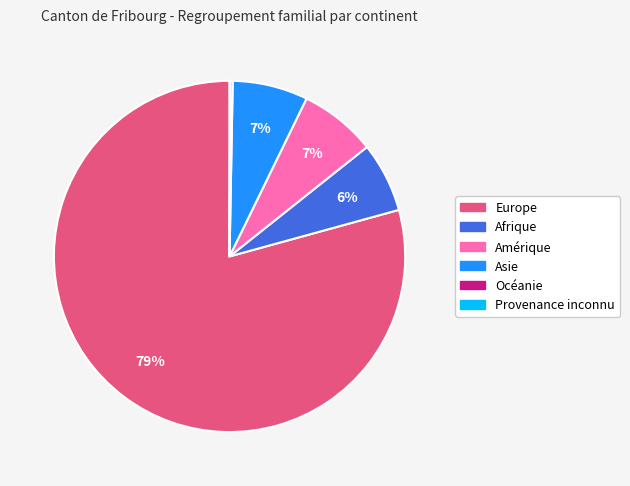

To the nearest percent, what is the average slice percentage?

17%